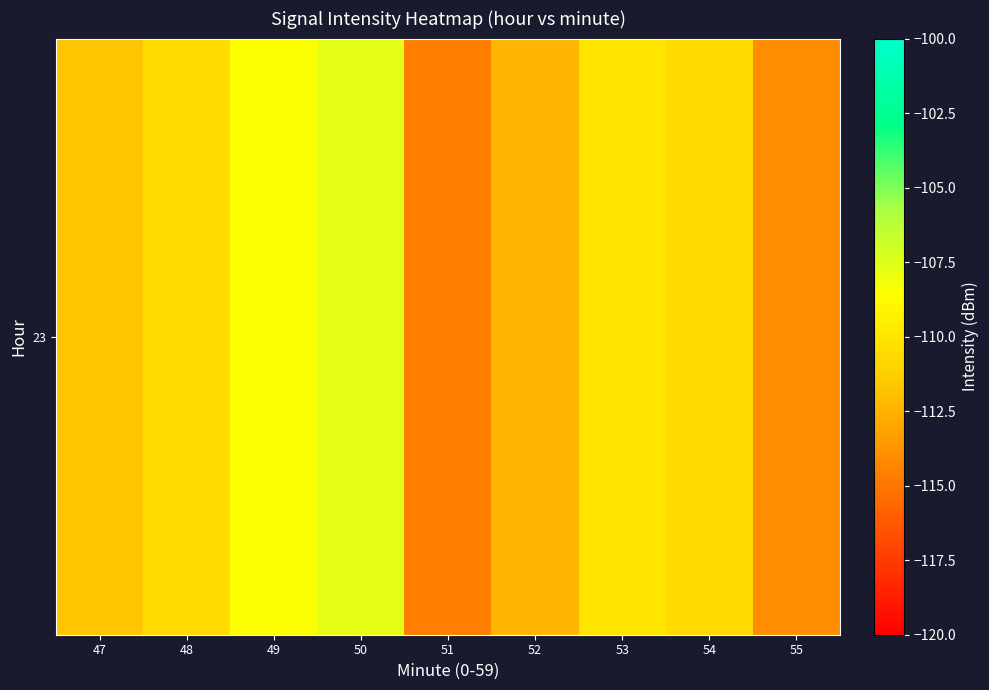

List the labels in order of value, smallest first.

51, 55, 52, 47, 54, 48, 53, 49, 50